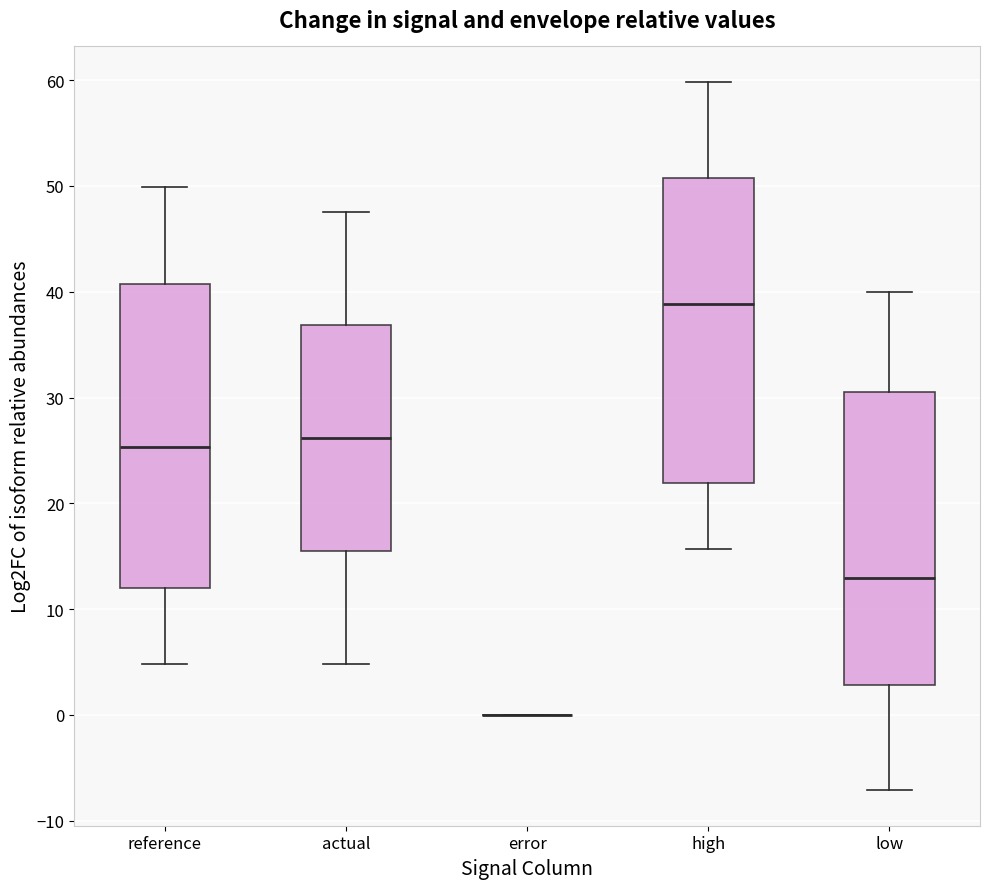

Reading left to right, read every box against the y-axis: the position of its median line, the range the box covers, and the ends of its whiskers. The values are not printed on the chart, so give them approximately, as read against the axis.

reference: median 25, box 12 to 41, whiskers 5 to 50
actual: median 26, box 16 to 37, whiskers 5 to 48
error: box collapsed to a line at 0, whiskers 0 to 0
high: median 39, box 22 to 51, whiskers 16 to 60
low: median 13, box 3 to 31, whiskers -7 to 40